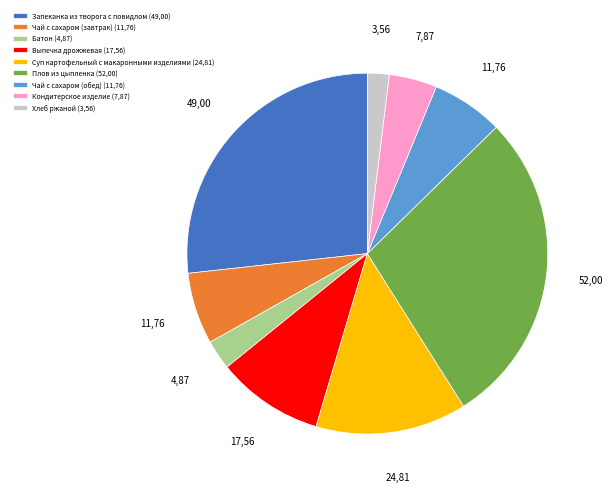

Is there a majority slice in this chart?

No